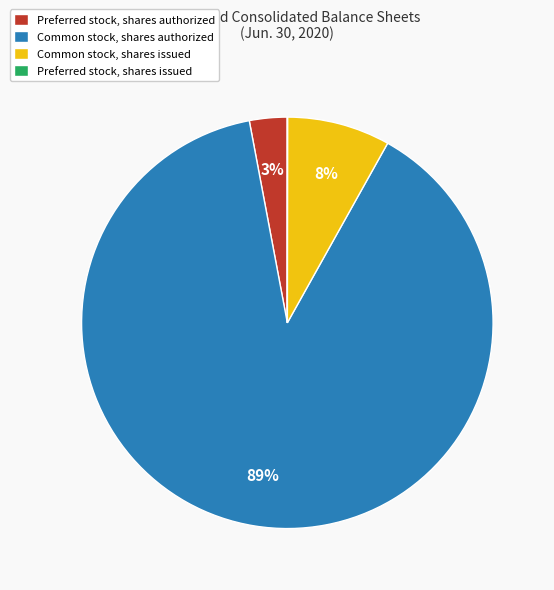

To the nearest percent, what is the difference between the Preferred stock, shares authorized and Common stock, shares authorized slice percentages?

86%